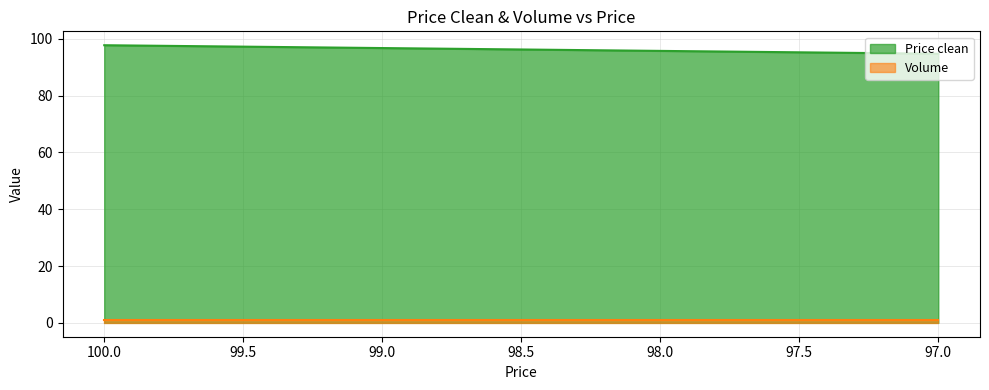

Rank the categories by value from highest to lowest.

100.0, 97.0, 97.0